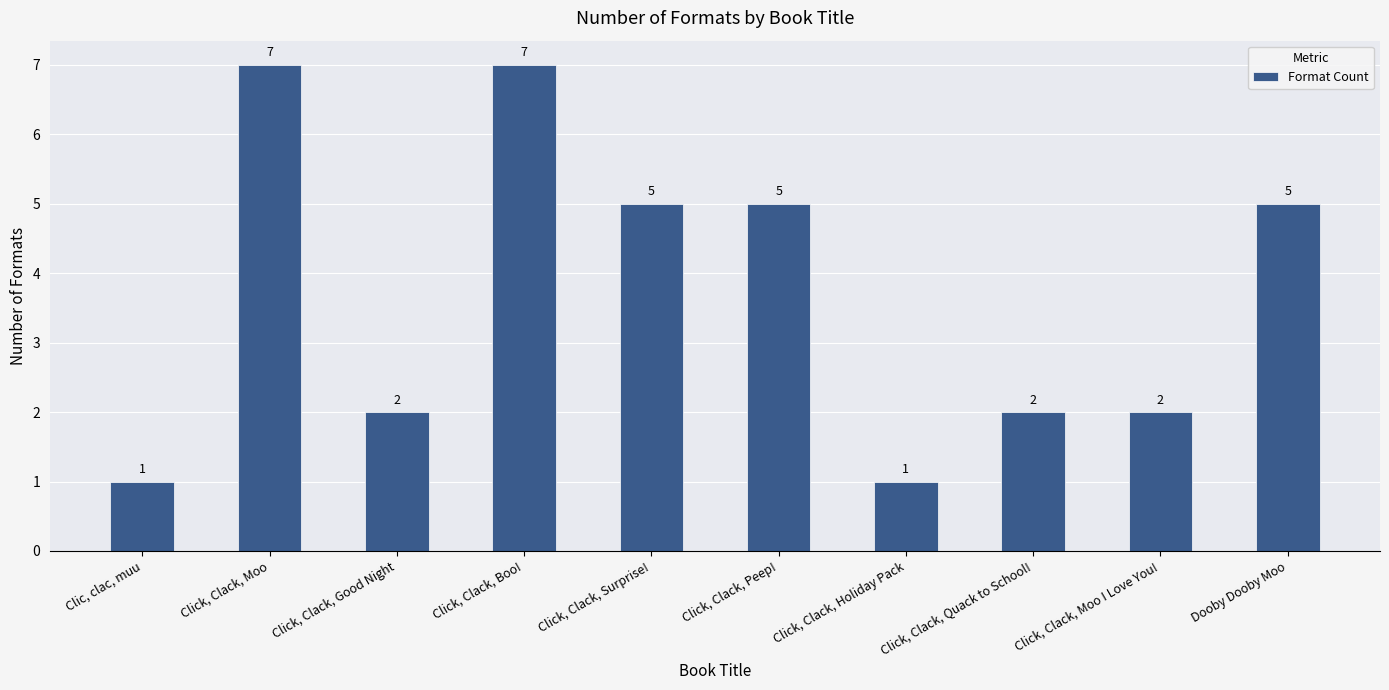

Where does the data first go above 5?

Click, Clack, Moo